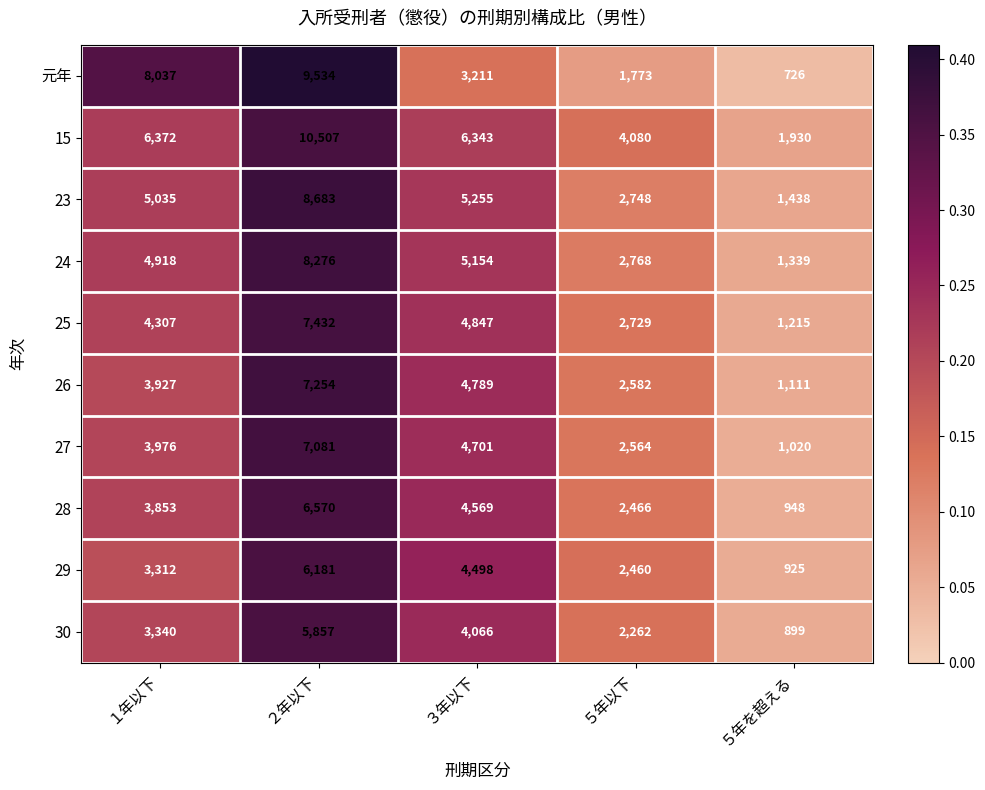

What is the average value of the 元年 series?

4656